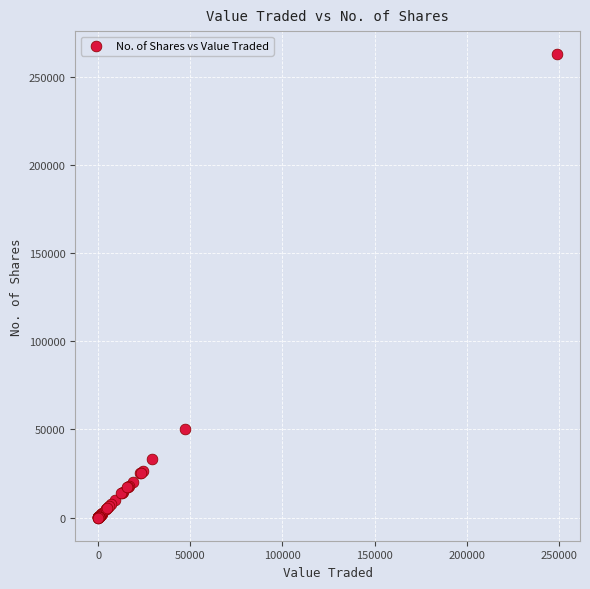

What Y value in the scatter plot is closest to 131325?

50000